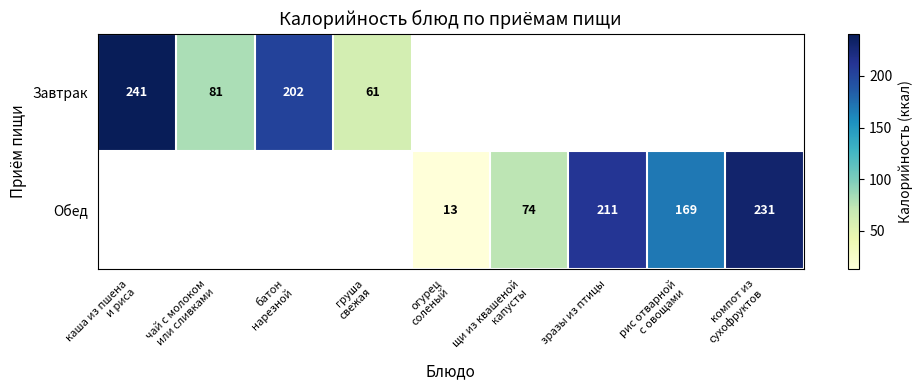

Which series has the largest range (max minus min)?

Завтрак